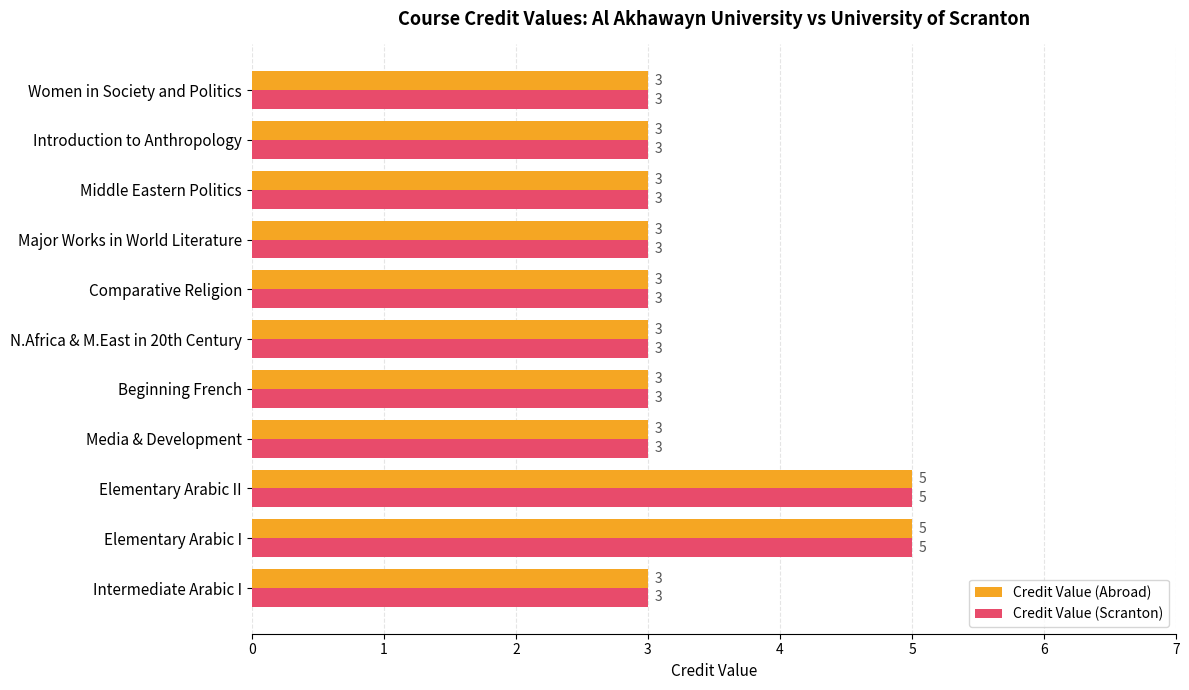

The value of Credit Value (Scranton) at N.Africa & M.East in 20th Century is 3. True or false?

True